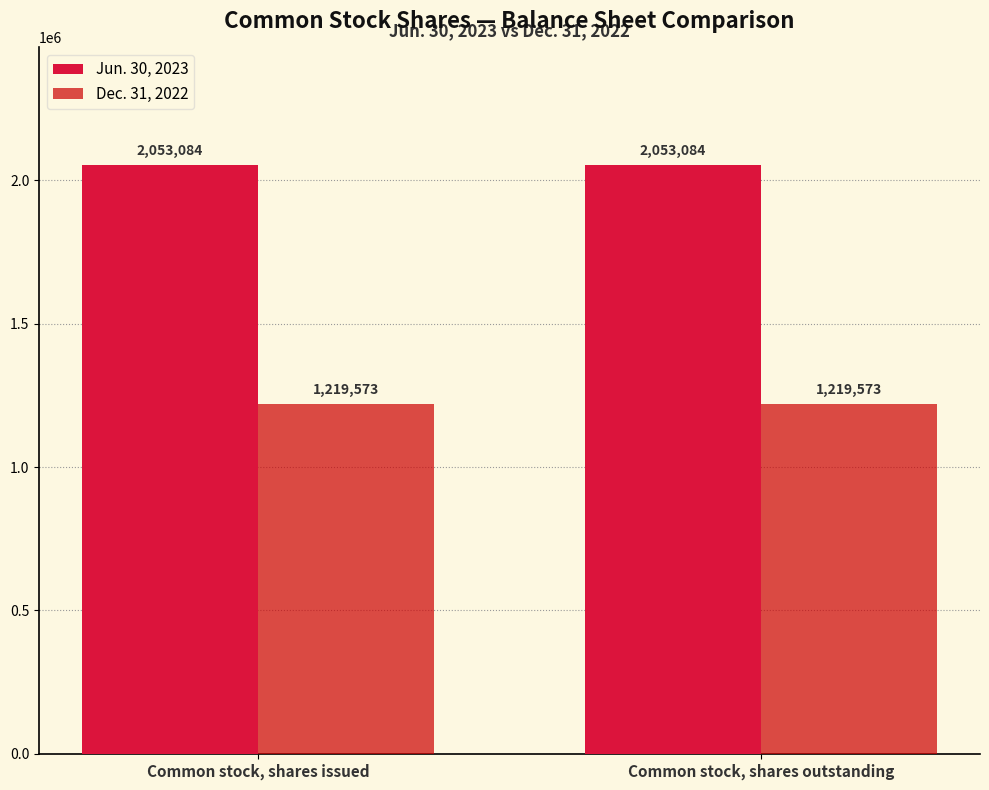

What is the maximum value for Jun. 30, 2023?

2053084